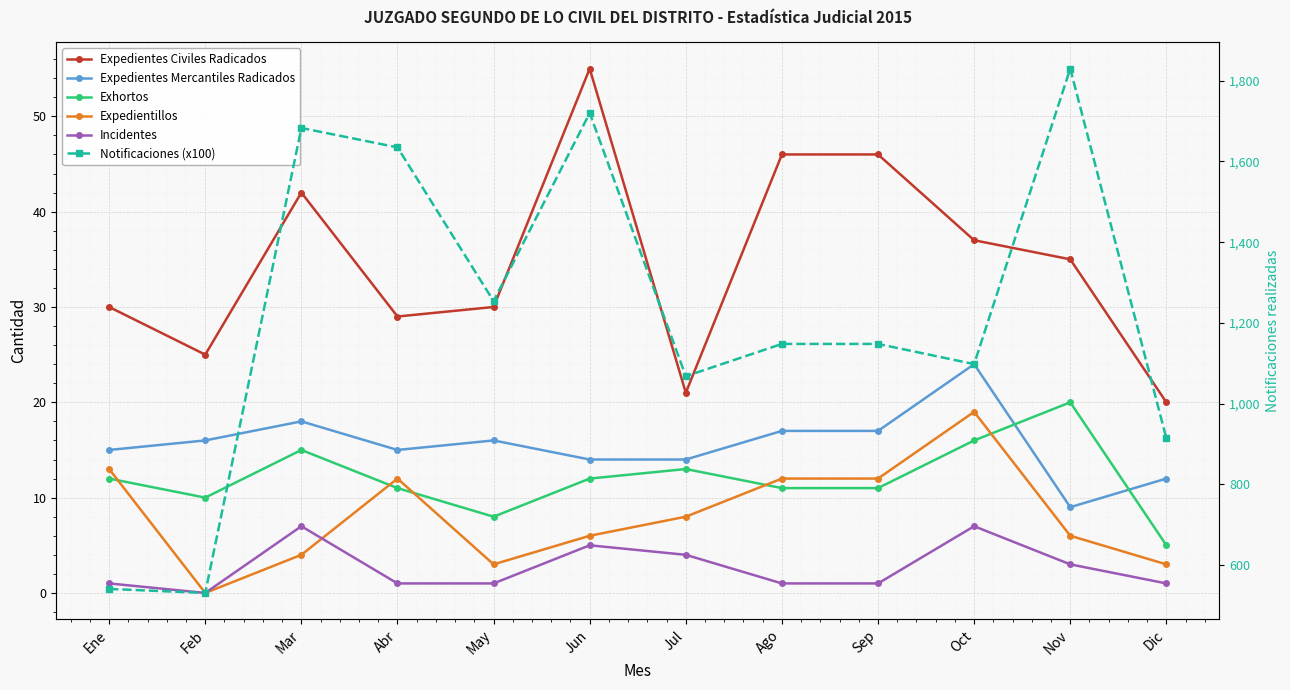

What is the spread (max minus min) of values at Abr?

1634